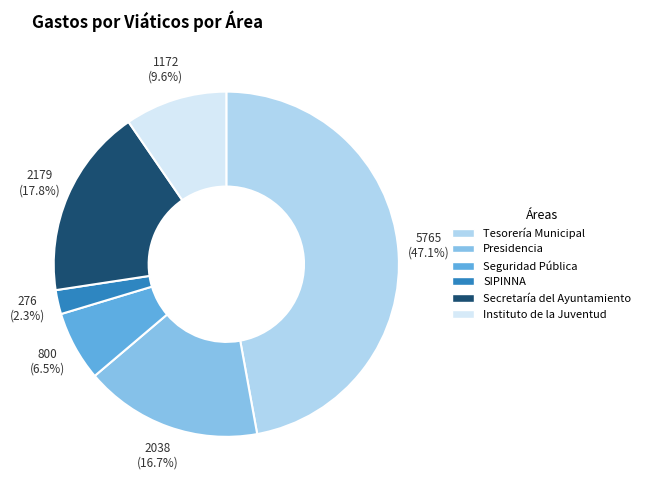

What is the ratio of the value at Tesorería Municipal to the value at Secretaría del Ayuntamiento?

2.6